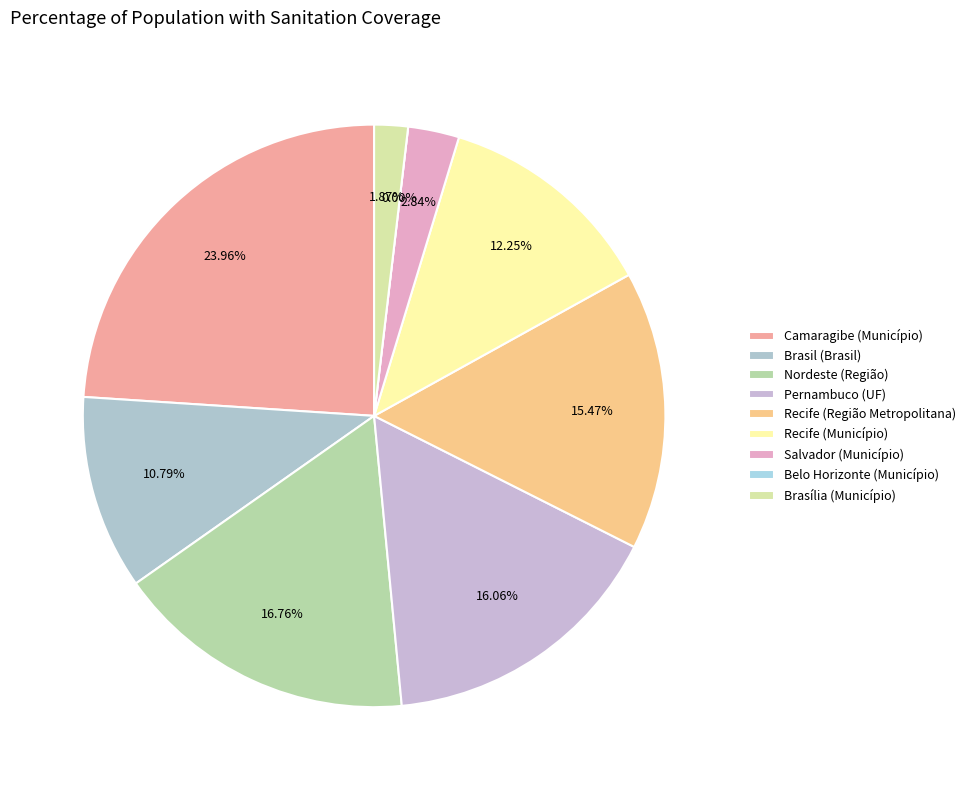

True or false: Salvador (Município) accounts for 14% of the total.

False